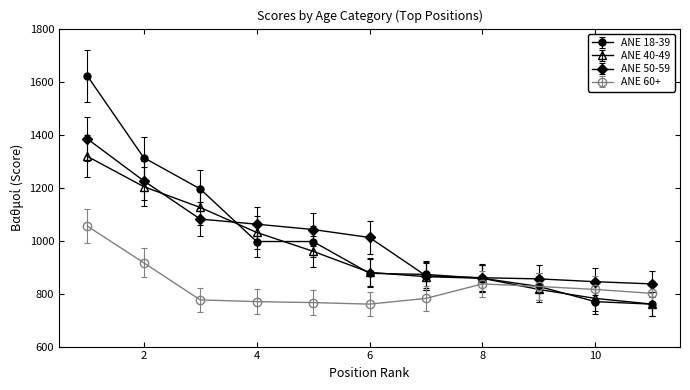

What is the greatest value displayed?

1621.9